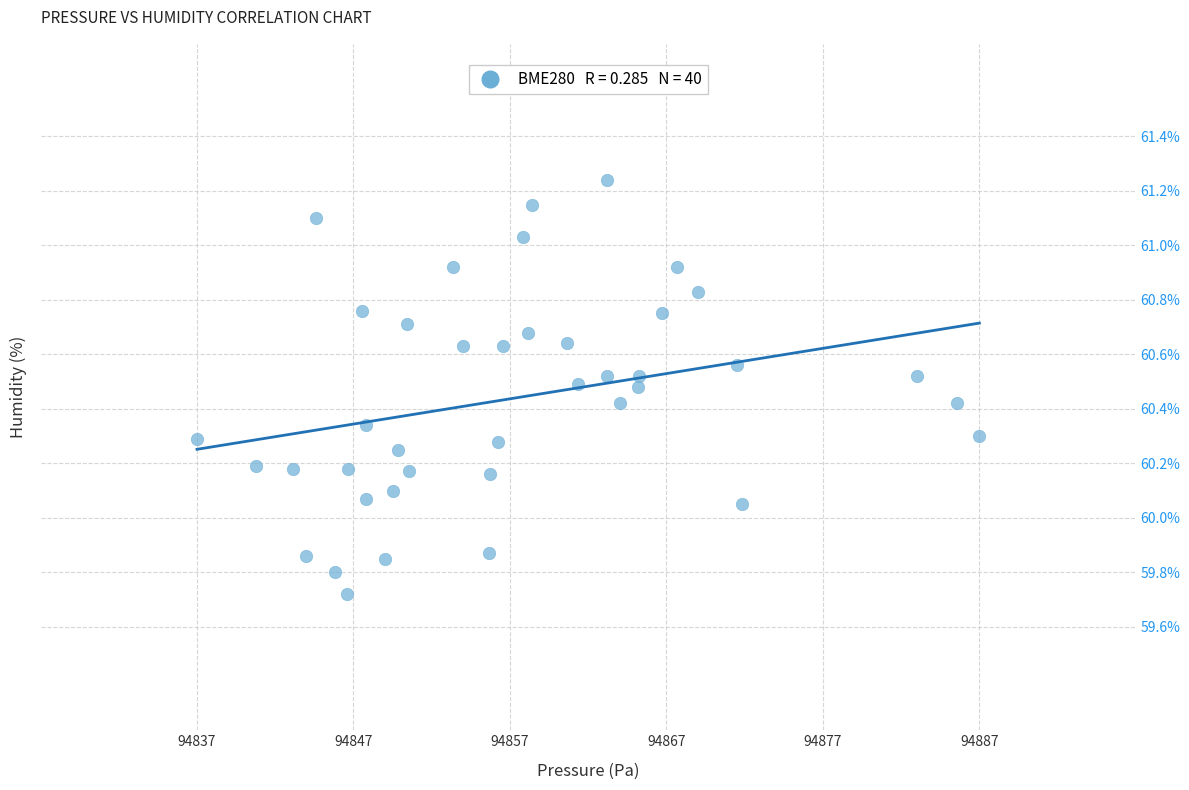

What is the range of Y values (max minus min)?

1.5